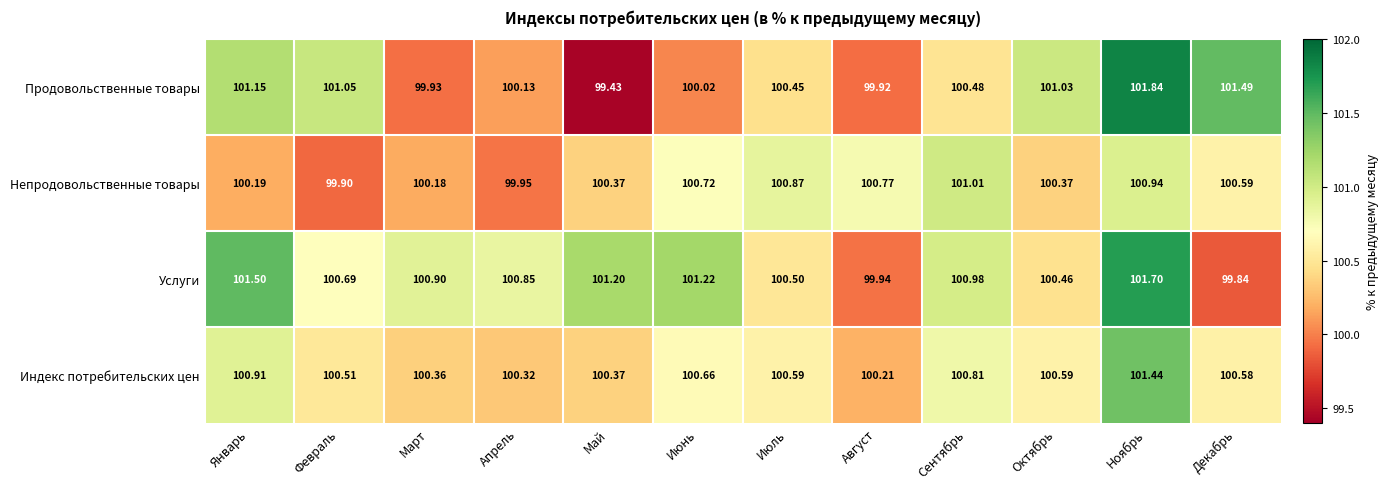

Rank the series at Октябрь from lowest to highest value.

Непродовольственные товары, Услуги, Индекс потребительских цен, Продовольственные товары